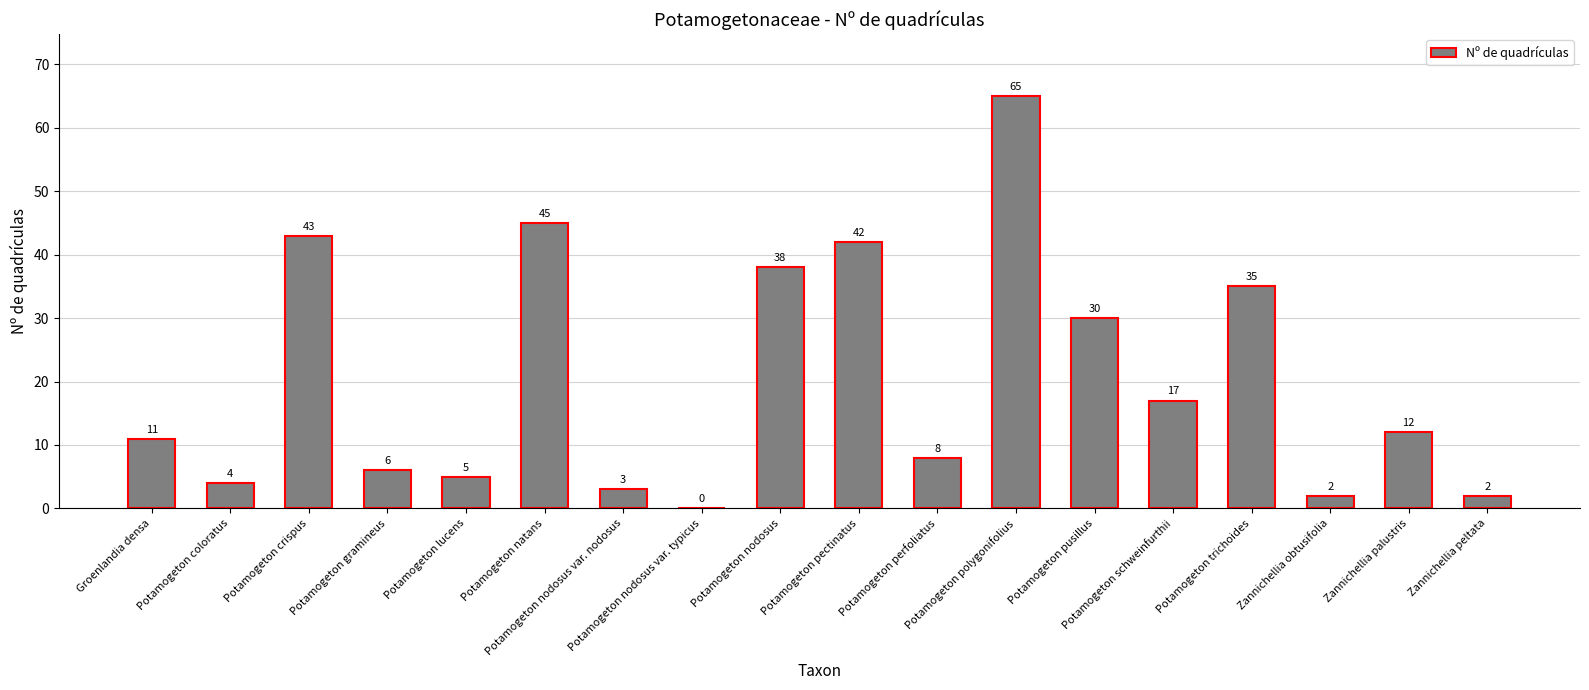

What is the approximate value at Potamogeton coloratus, to the nearest 5?

5